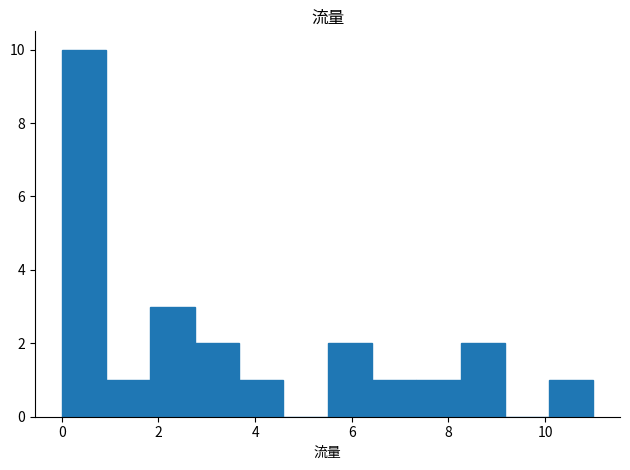

Reading left to right, transcribe this chart: for each bar, give the range it covers on the x-axis and its height. Neither the bar edges nor the heights are printed on the chart, so give them approximately, as read against the axes.

0.0 to 1.0: 10
1.0 to 1.8: 1
1.8 to 2.8: 3
2.8 to 3.6: 2
3.6 to 4.6: 1
4.6 to 5.6: 0
5.6 to 6.4: 2
6.4 to 7.4: 1
7.4 to 8.2: 1
8.2 to 9.2: 2
9.2 to 10.0: 0
10.0 to 11.0: 1